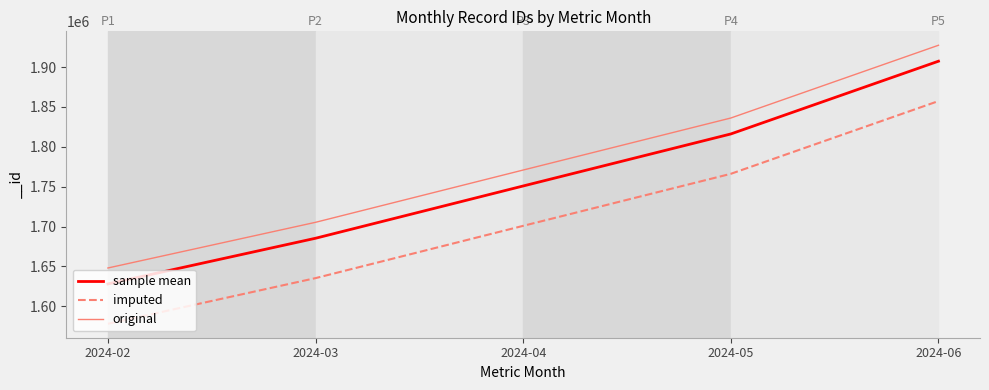

Reading left to right, list all the values displayed in this chart.

sample mean: 2024-02=1628010	2024-03=1685315	2024-04=1750884	2024-05=1816132	2024-06=1907380
imputed: 2024-02=1578010	2024-03=1635315	2024-04=1700884	2024-05=1766132	2024-06=1857380
original: 2024-02=1648010	2024-03=1705315	2024-04=1770884	2024-05=1836132	2024-06=1927380